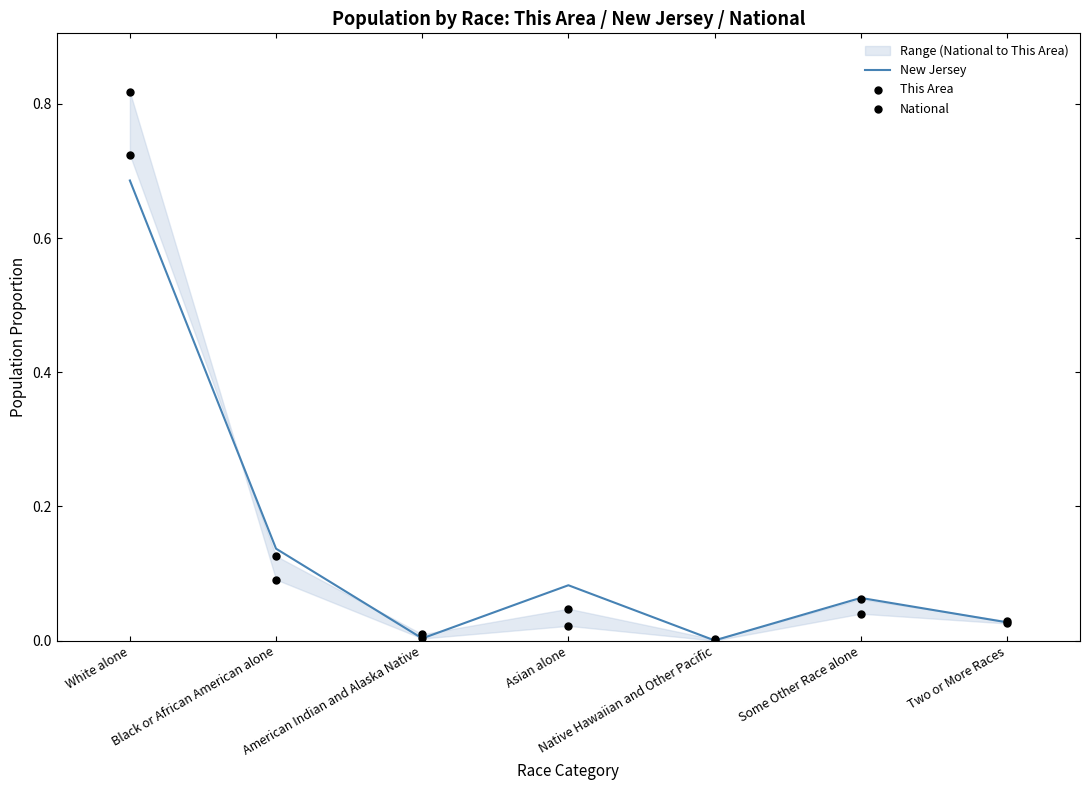

Which series contains the highest Y value?

This Area